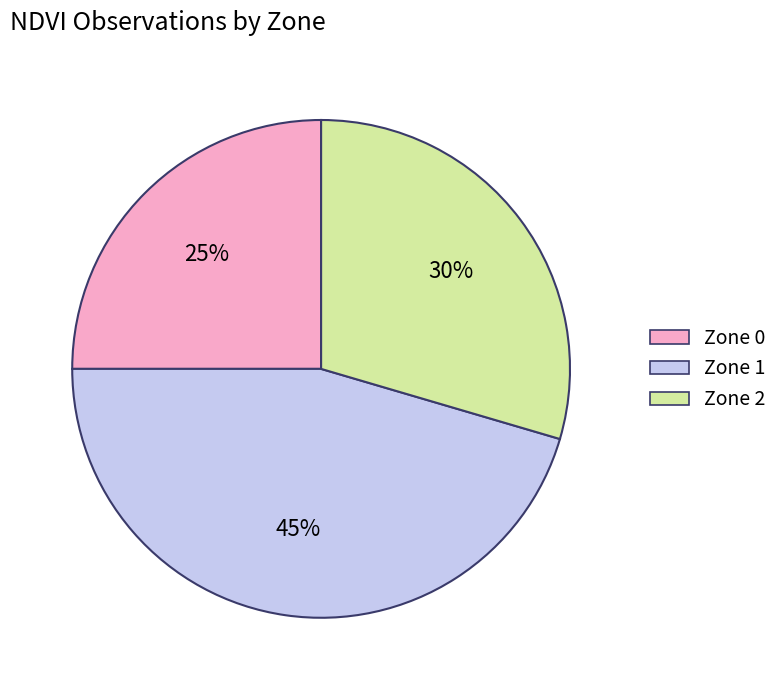

What percentage is the Zone 1 slice, to the nearest percent?

45%